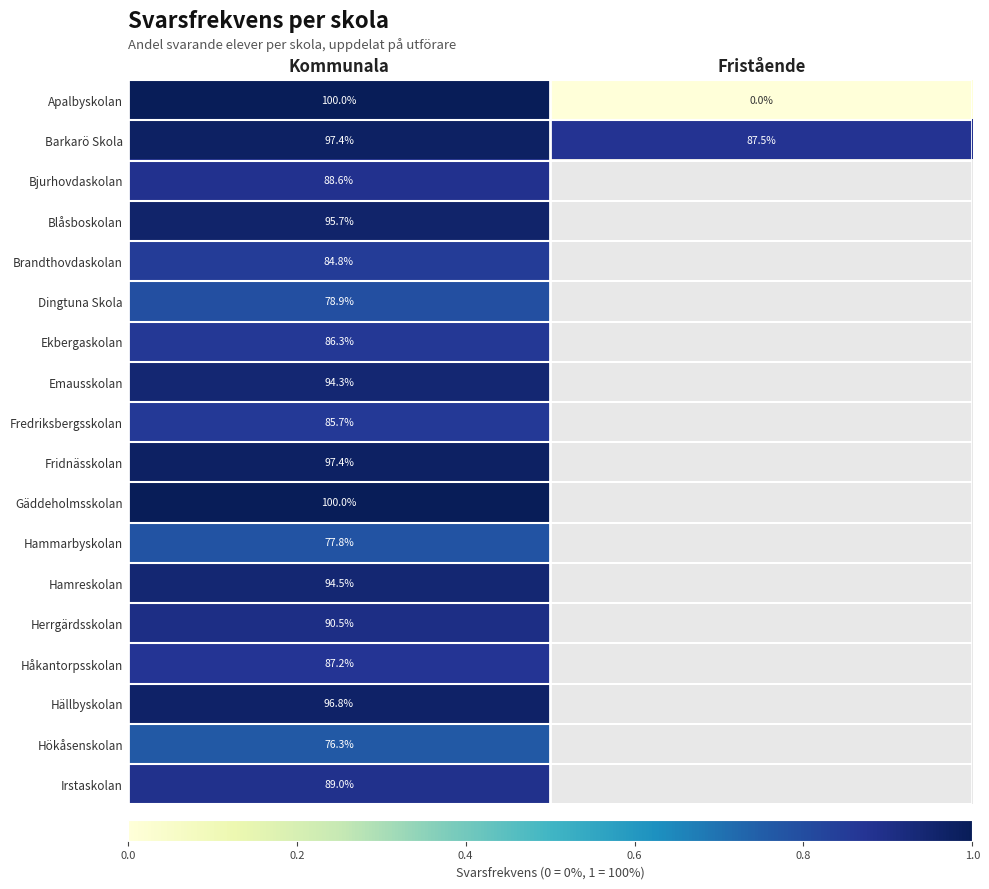

Is it true that Emausskolan equals 94.3 at Kommunala?

True